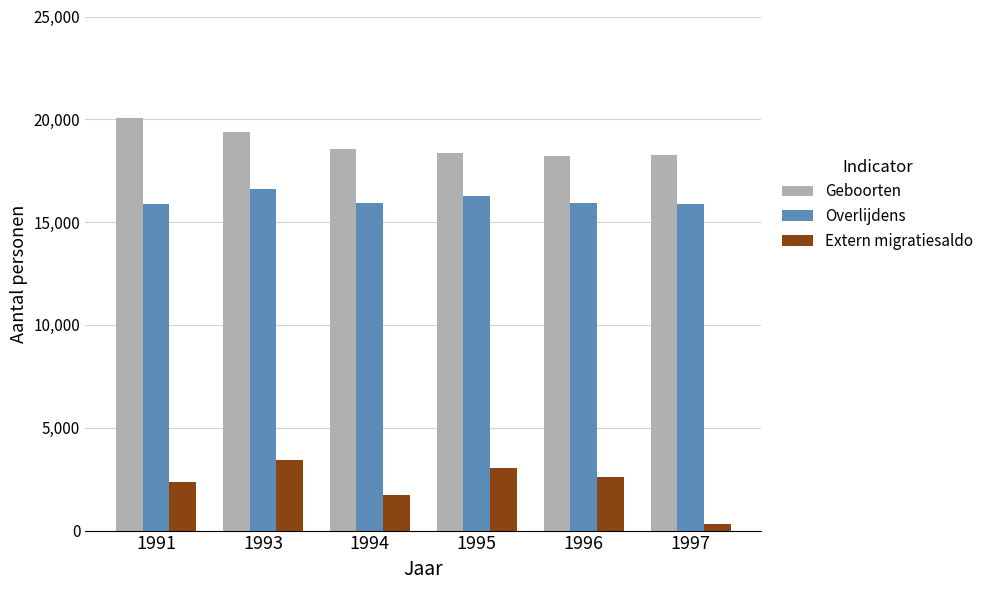

What is the value of the Extern migratiesaldo bar at the 6th from the left?

296